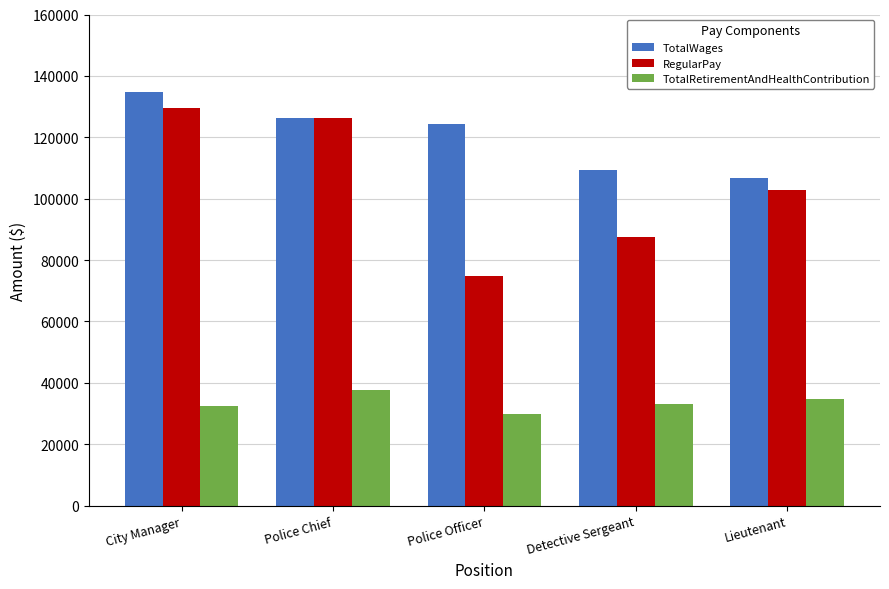

What is the difference between the second highest and second lowest values in the TotalWages series?

16877